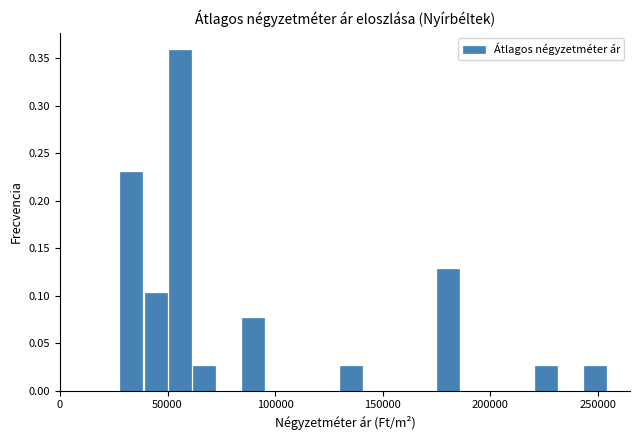

Around what value on the x-axis is the tallest bar? Give the approximate position of its centre, as read against the axis.

55000